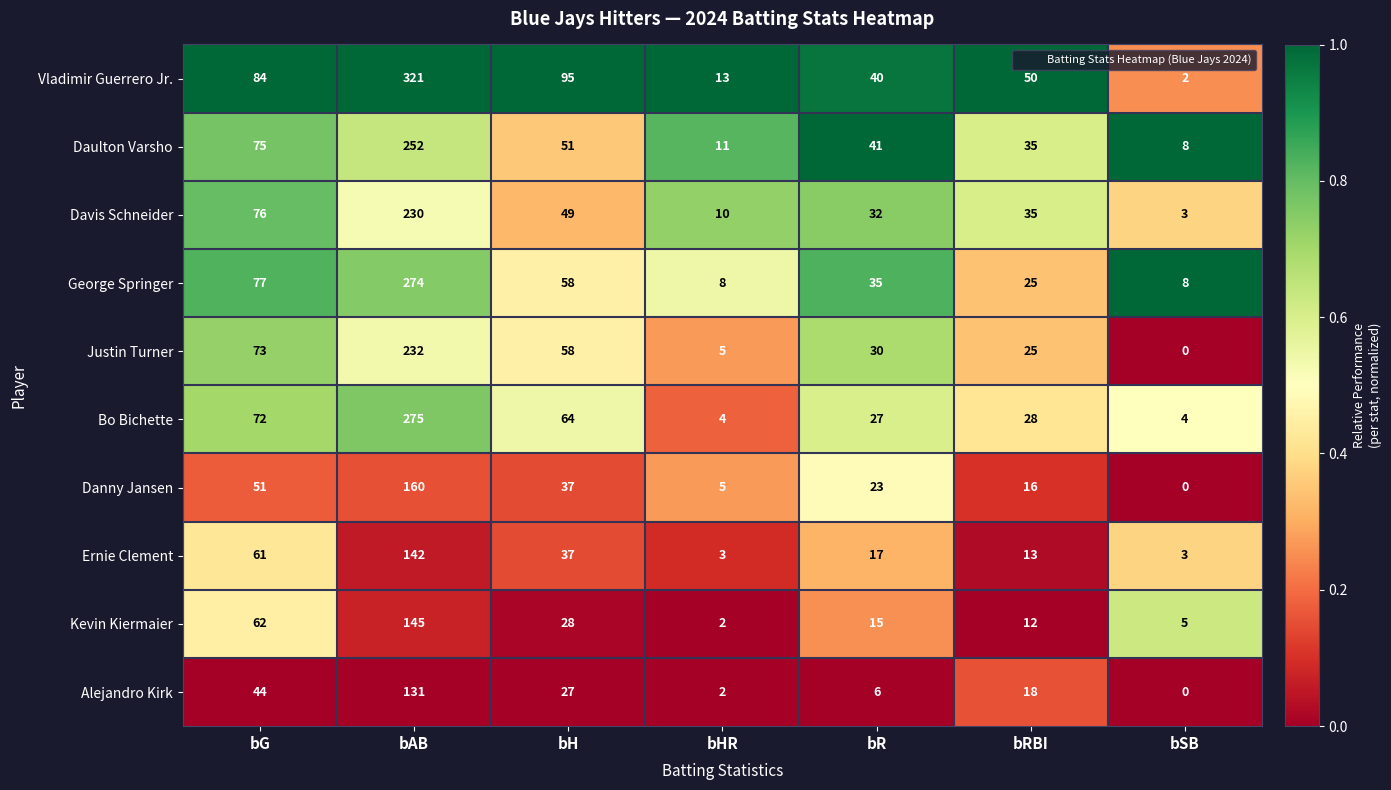

List the series in order of their peak value, highest first.

Vladimir Guerrero Jr., Bo Bichette, George Springer, Daulton Varsho, Justin Turner, Davis Schneider, Danny Jansen, Kevin Kiermaier, Ernie Clement, Alejandro Kirk